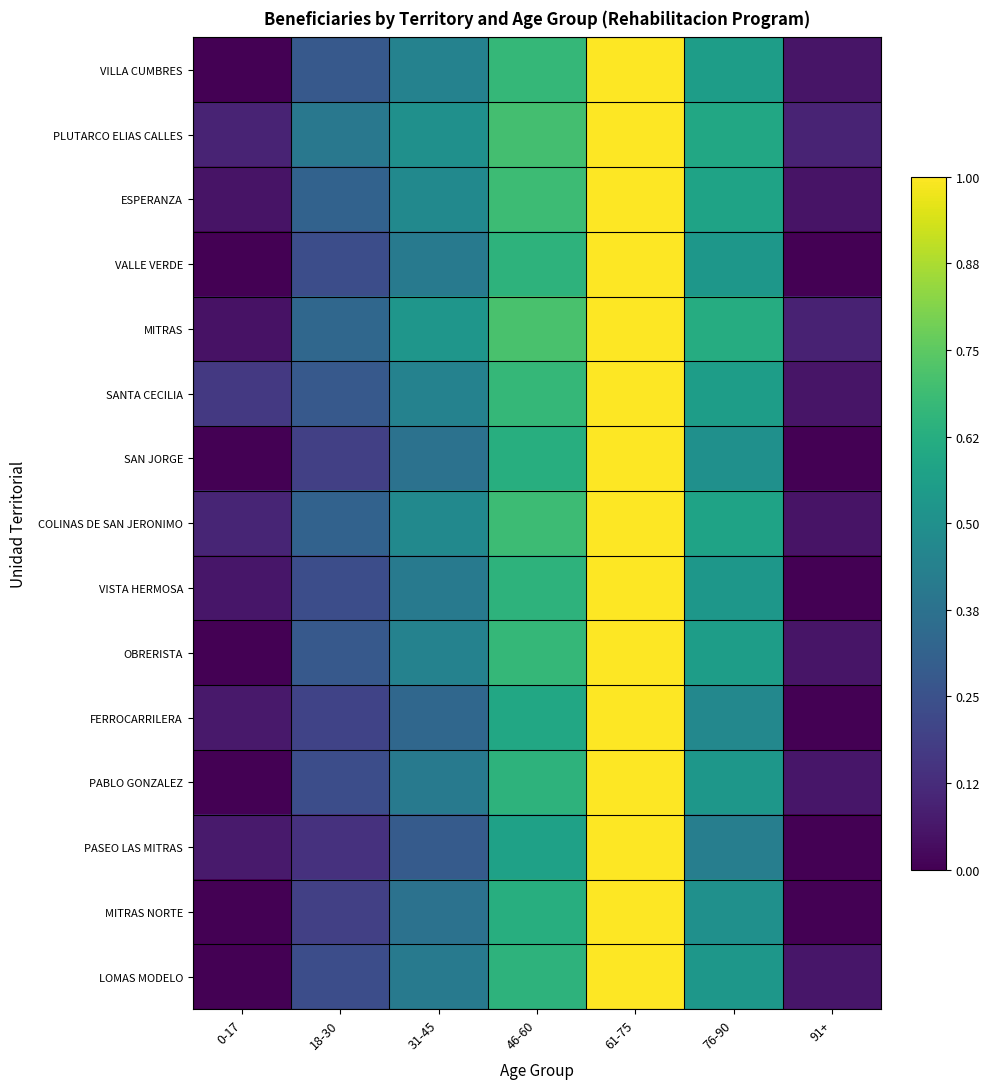

Count the number of data series in this chart.

15